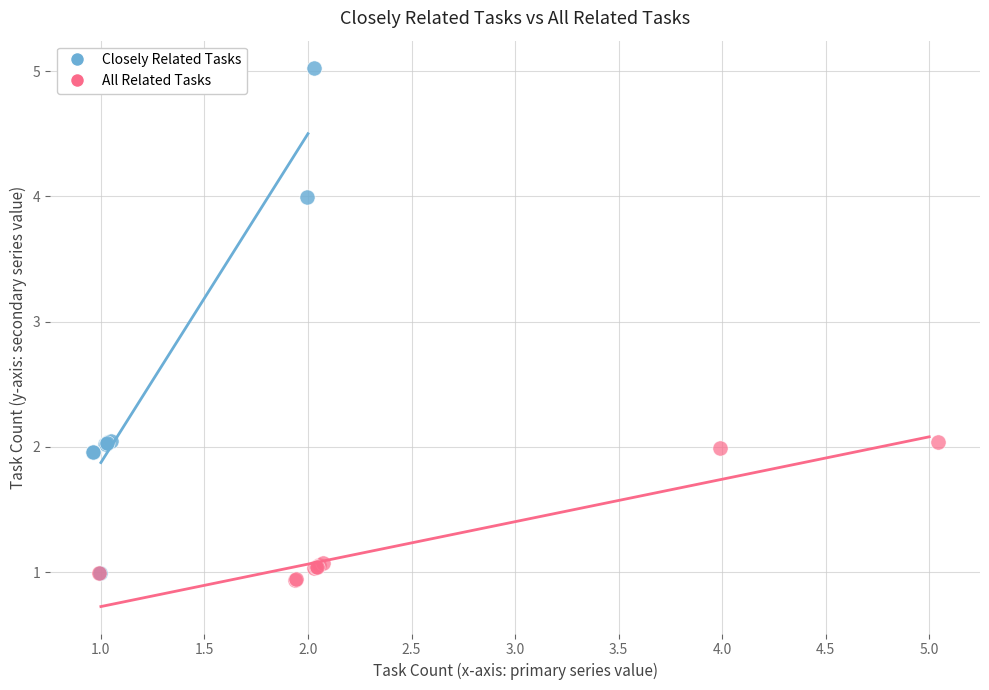

Which series reaches the minimum Y coordinate?

All Related Tasks